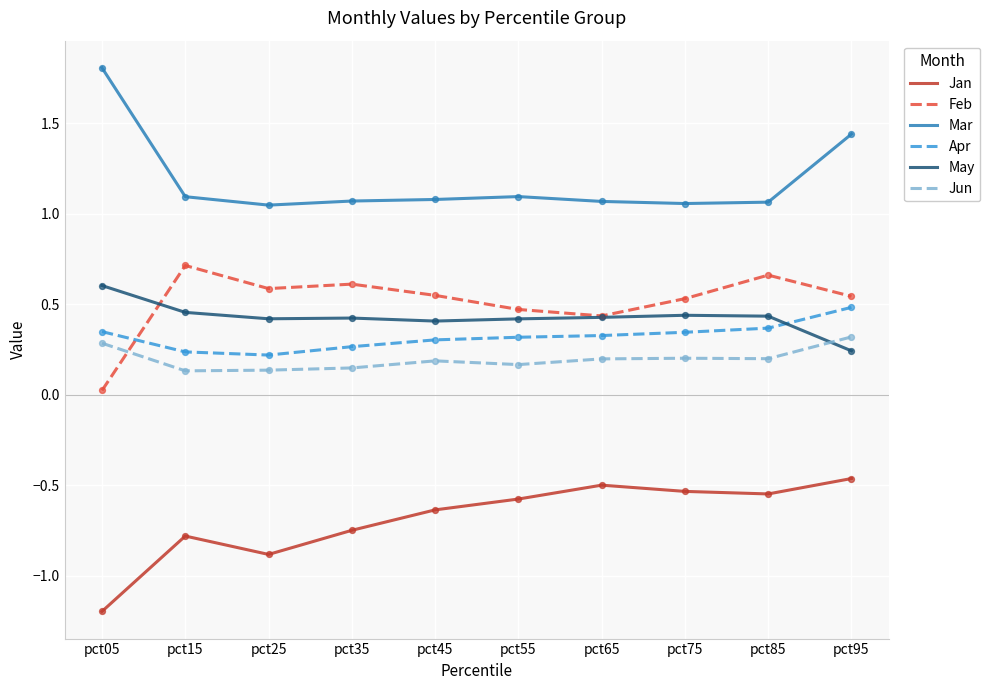

At which category is the sum across all series the highest?

pct95